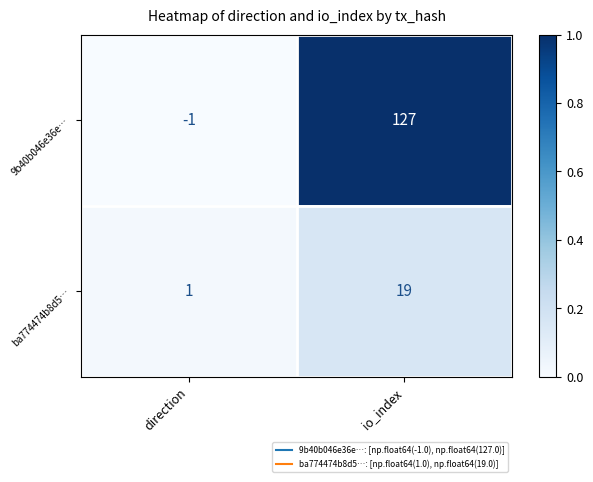

Reading left to right, what are all the values shown in this chart?

9b40b046e36e…: -1	127
ba774474b8d5…: 1	19